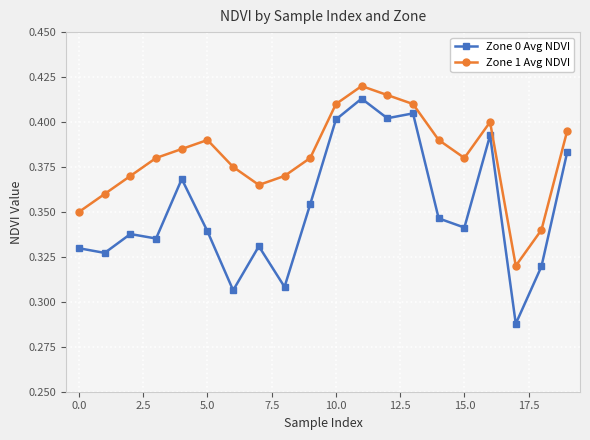

At how many categories does at least one series exceed 0?

20